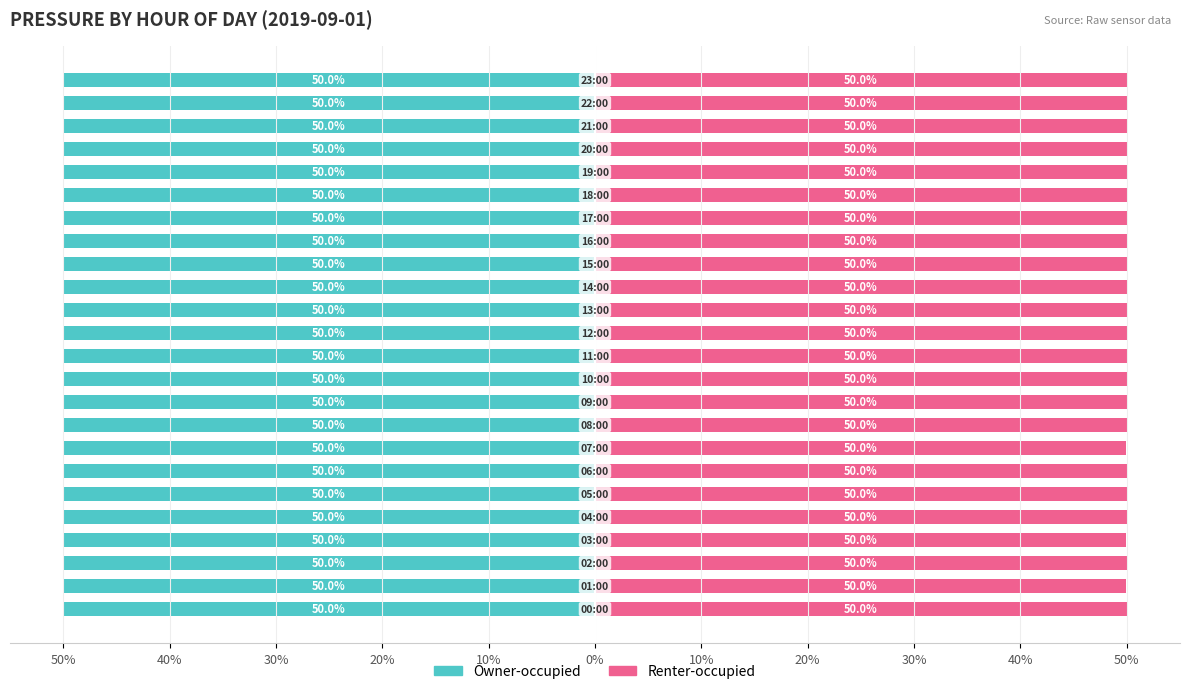

Which has a higher value, 19 or 50%?

50%